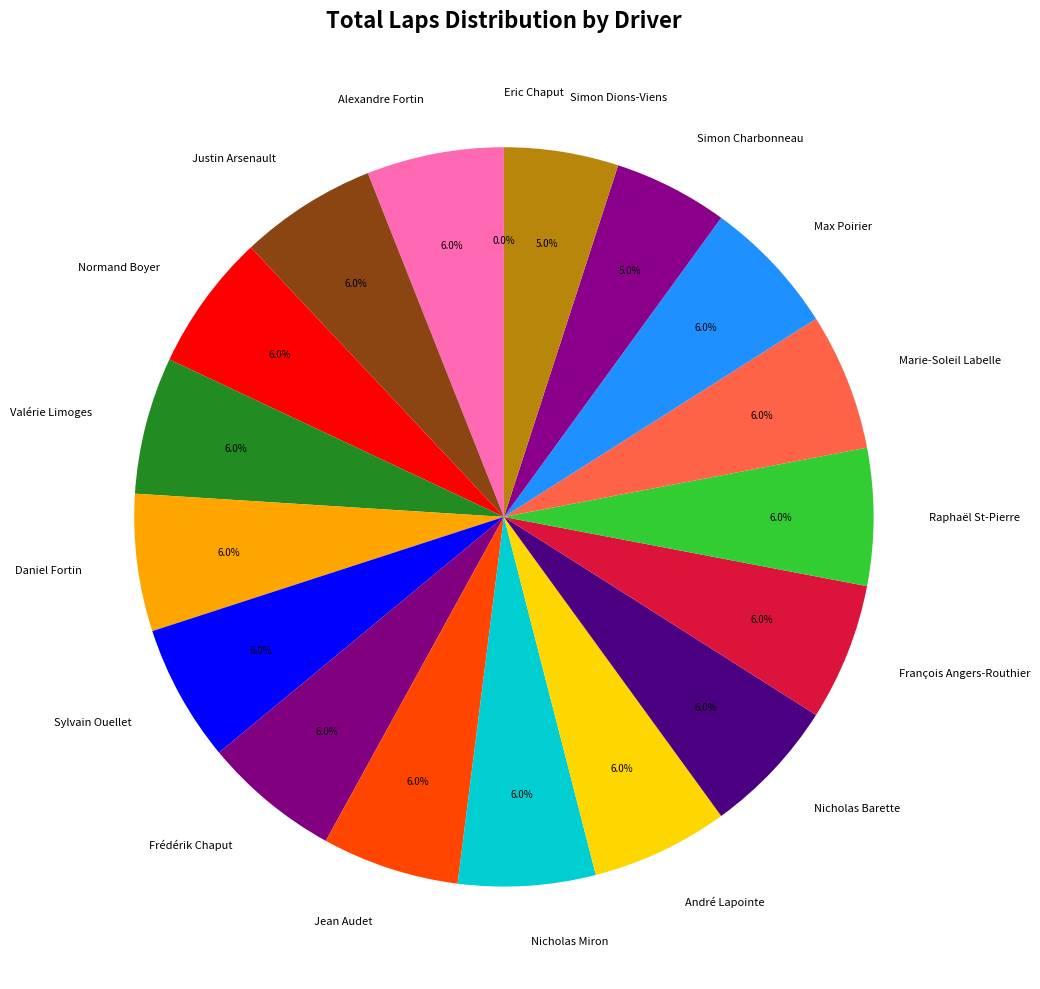

To the nearest percent, what is the difference between the largest and smallest slice percentages?

6%